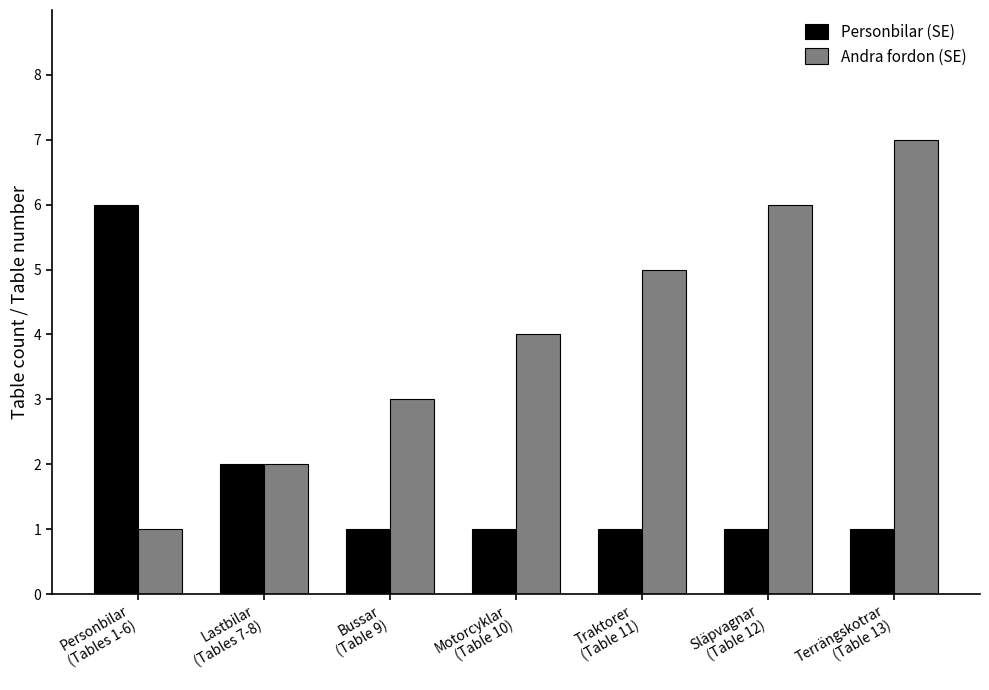

What is the difference between the Personbilar (SE) values at Släpvagnar
(Table 12) and Personbilar
(Tables 1-6)?

5